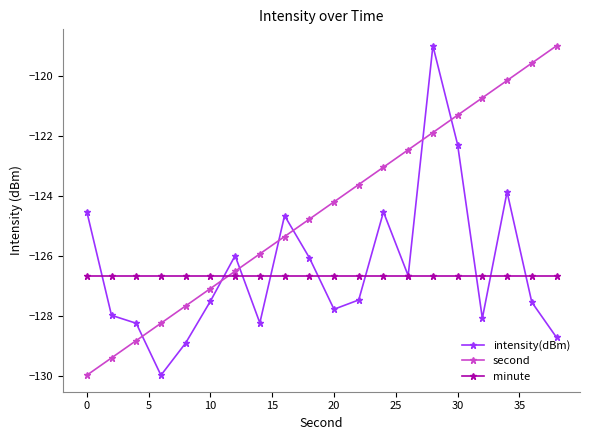

How many categories are shown in the chart?

20